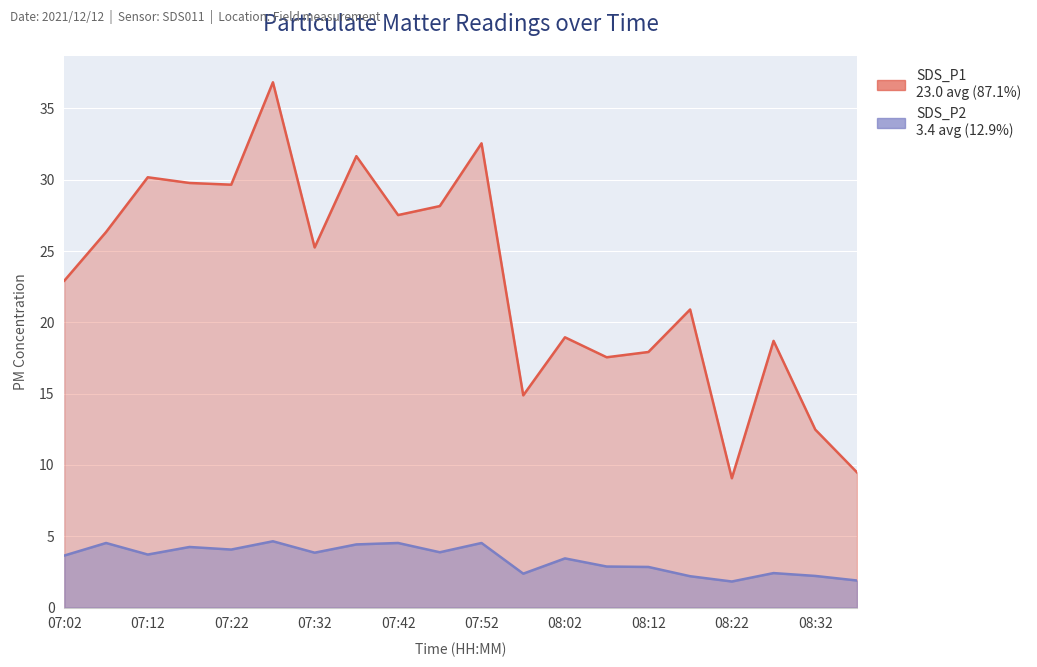

Reading right to left, what are all the values shown in this chart?

SDS_P1: 9.5	12.5	18.7	9.1	20.9	17.9	17.6	18.9	14.9	32.5	28.1	27.5	31.6	25.2	36.8	29.6	29.8	30.2	26.3	22.9
SDS_P2: 1.9	2.2	2.4	1.8	2.2	2.9	2.9	3.5	2.4	4.5	3.9	4.5	4.4	3.9	4.7	4.1	4.2	3.7	4.5	3.6